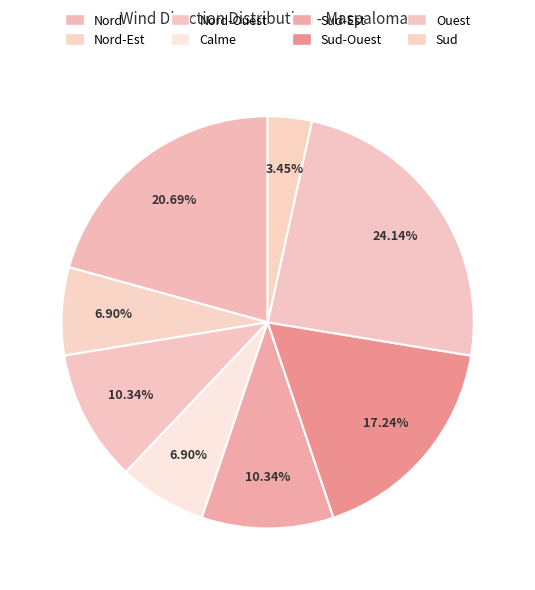

The Sud-Ouest slice represents 7% of the pie. True or false?

False